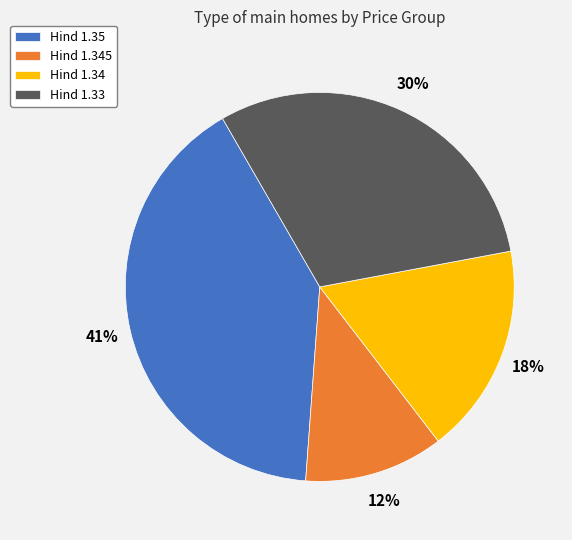

To the nearest percent, what is the average slice percentage?

25%